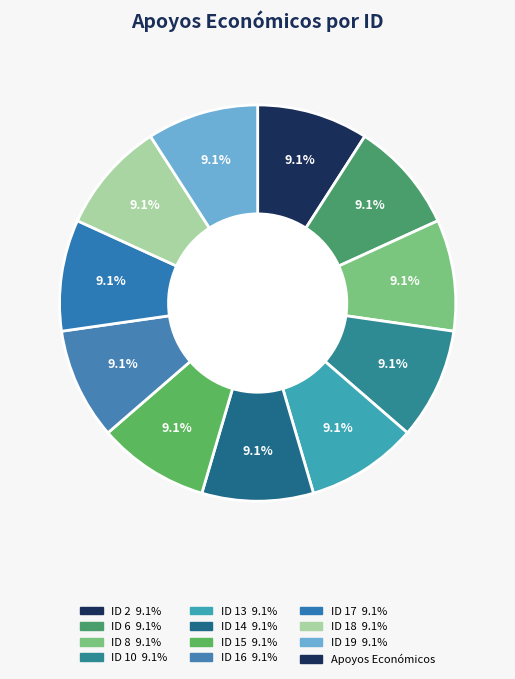

How many segments does this pie chart have?

11